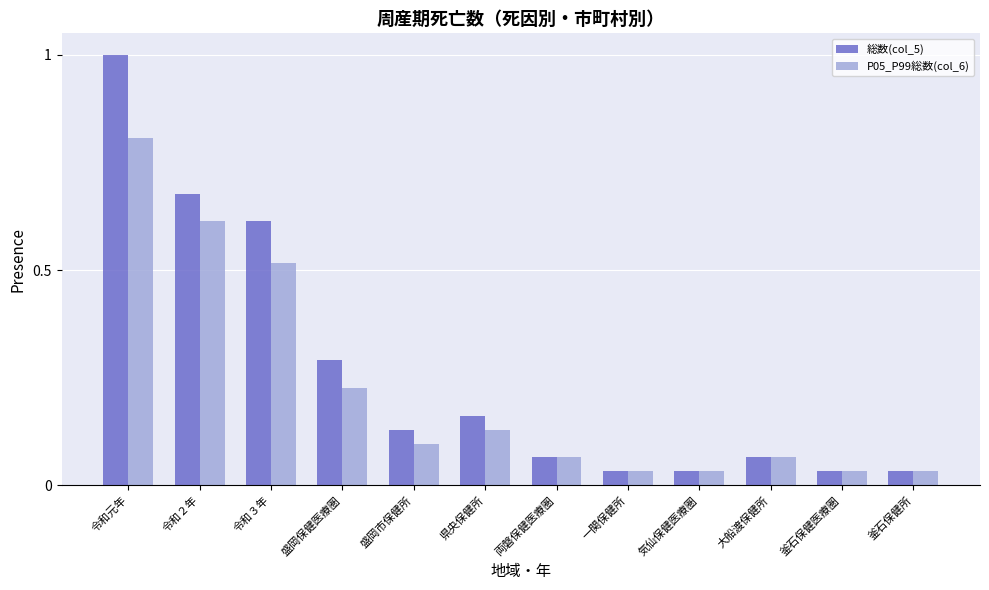

What is the greatest value displayed?

1.0